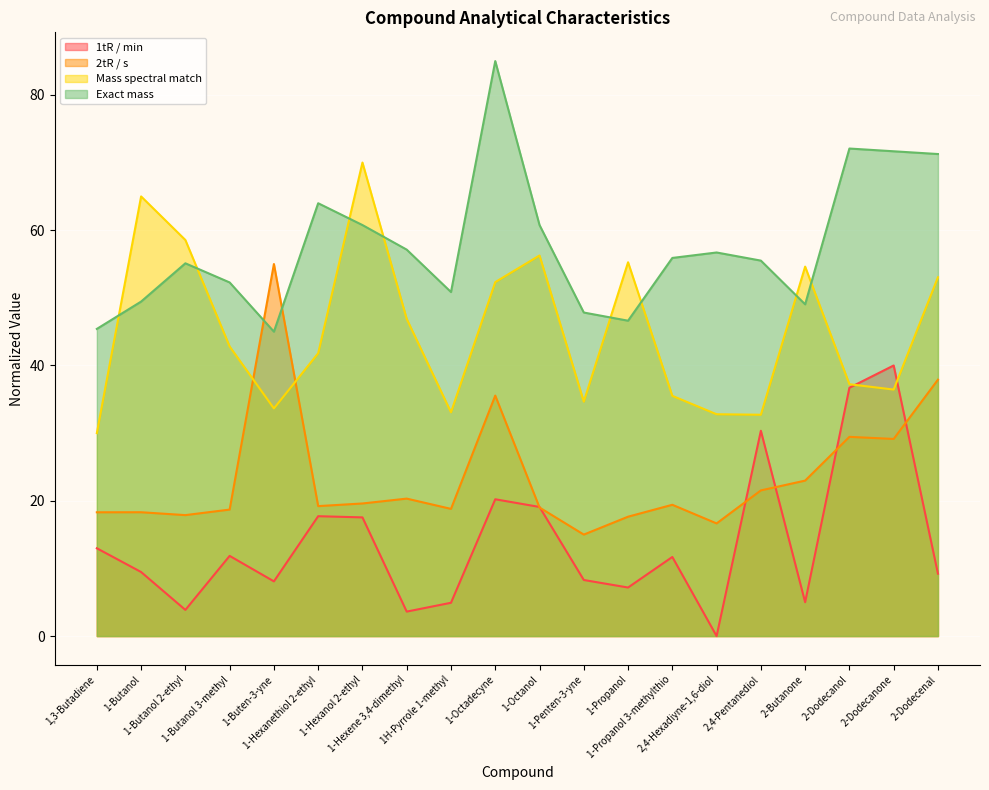

Between which two adjacent categories do Mass spectral match and Exact mass first intersect?

1,3-Butadiene and 1-Butanol